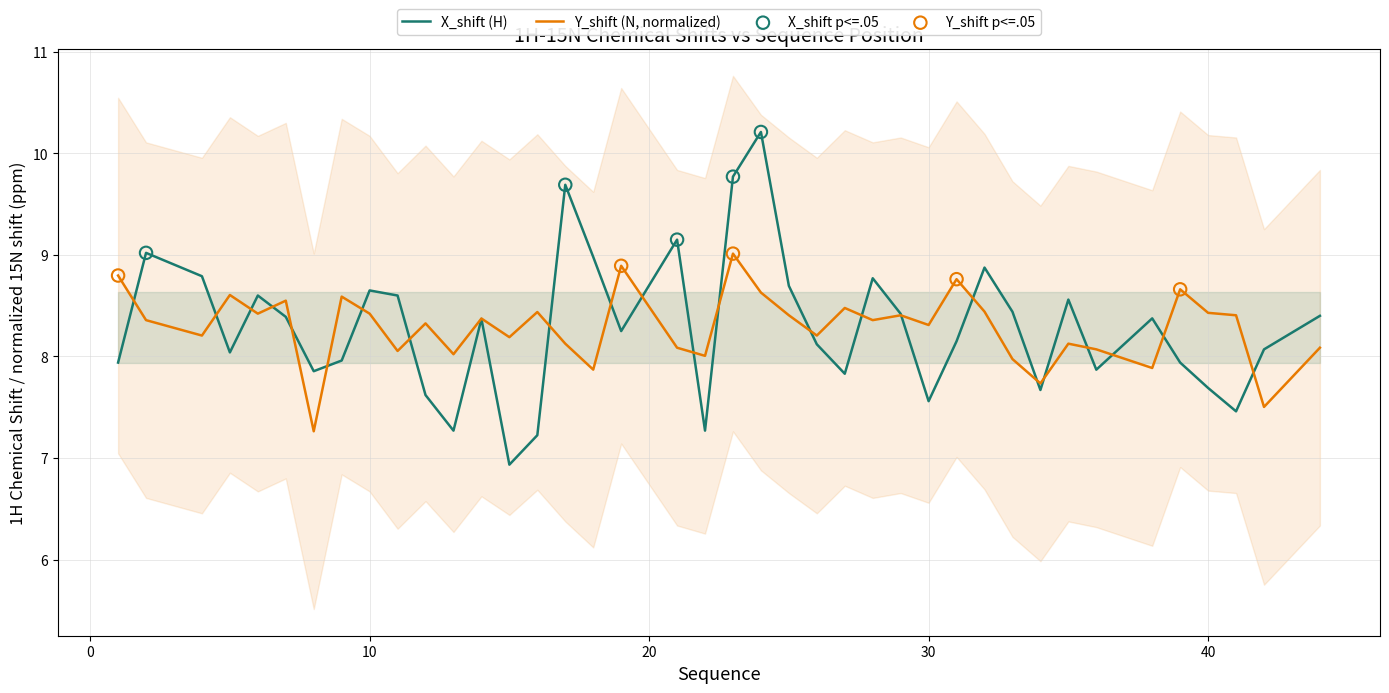

Which series has the largest total across all categories?

X_shift (H)